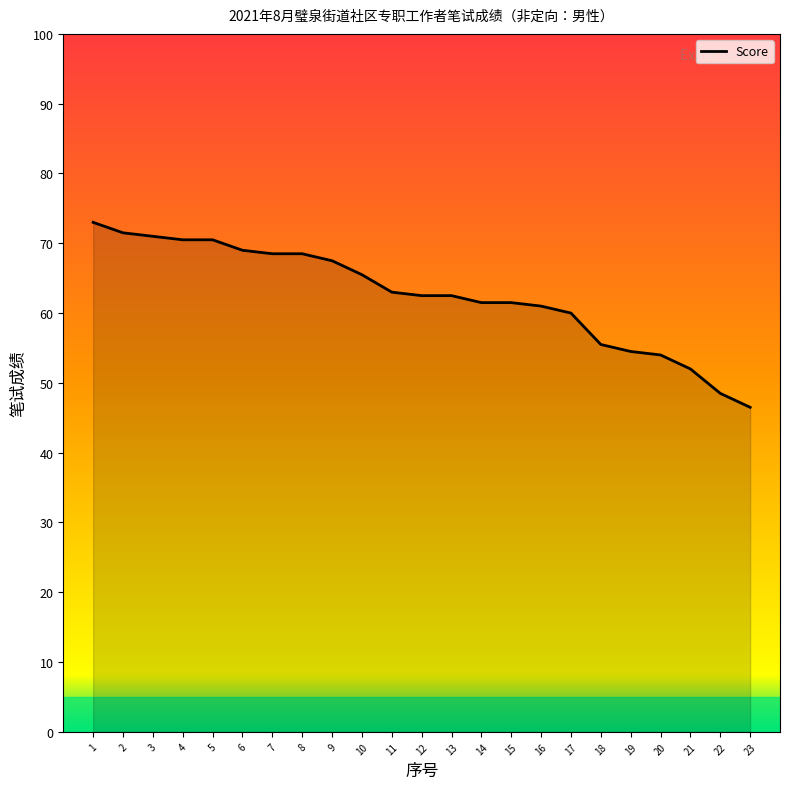

What is the average value?

62.5